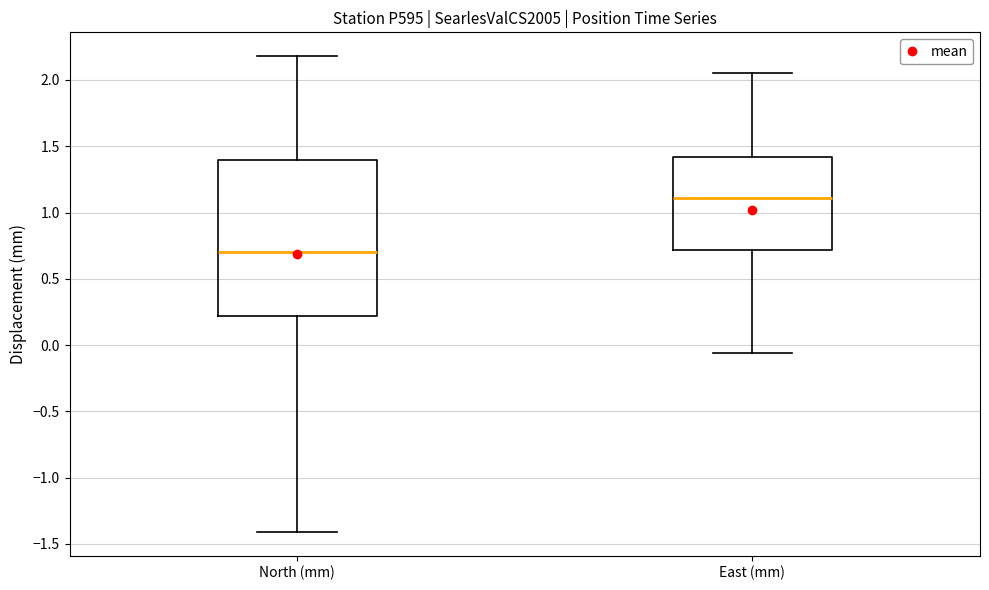

Reading left to right, transcribe this box plot: for each box, give where its median line is, the range the box spans, and where its two whiskers end, as read against the y-axis. The values are not printed on the chart, so give them approximately, as read against the axis.

North (mm): median 0.70, box 0.20 to 1.40, whiskers -1.40 to 2.20
East (mm): median 1.10, box 0.70 to 1.40, whiskers -0.05 to 2.05